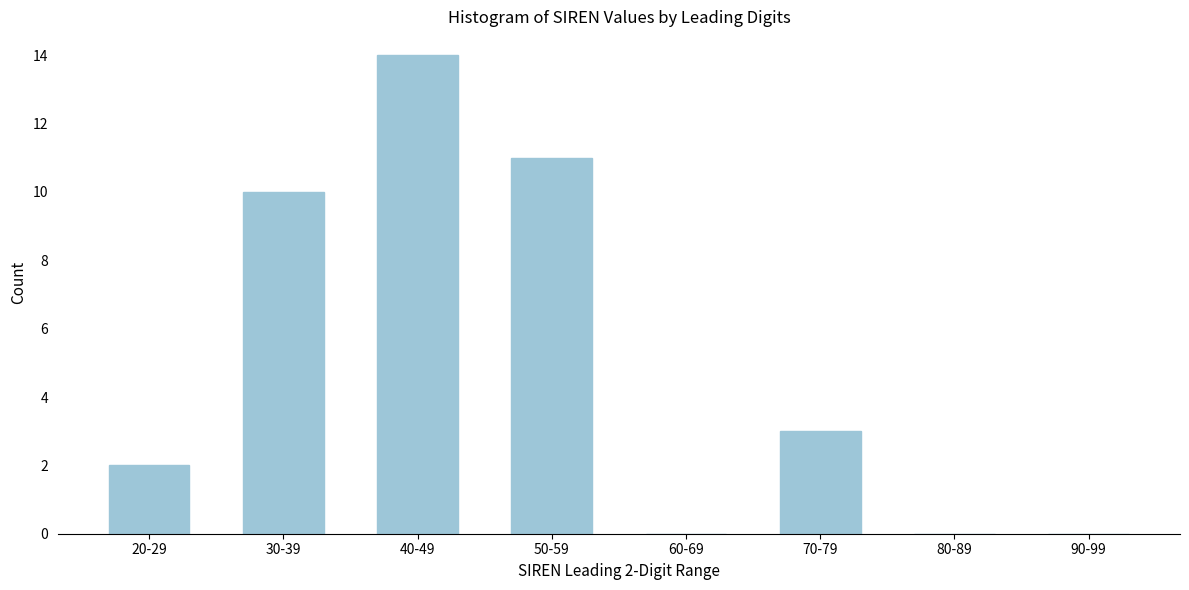

Reading right to left, extract all data points from this chart.

90-99=0	80-89=0	70-79=3	60-69=0	50-59=11	40-49=14	30-39=10	20-29=2